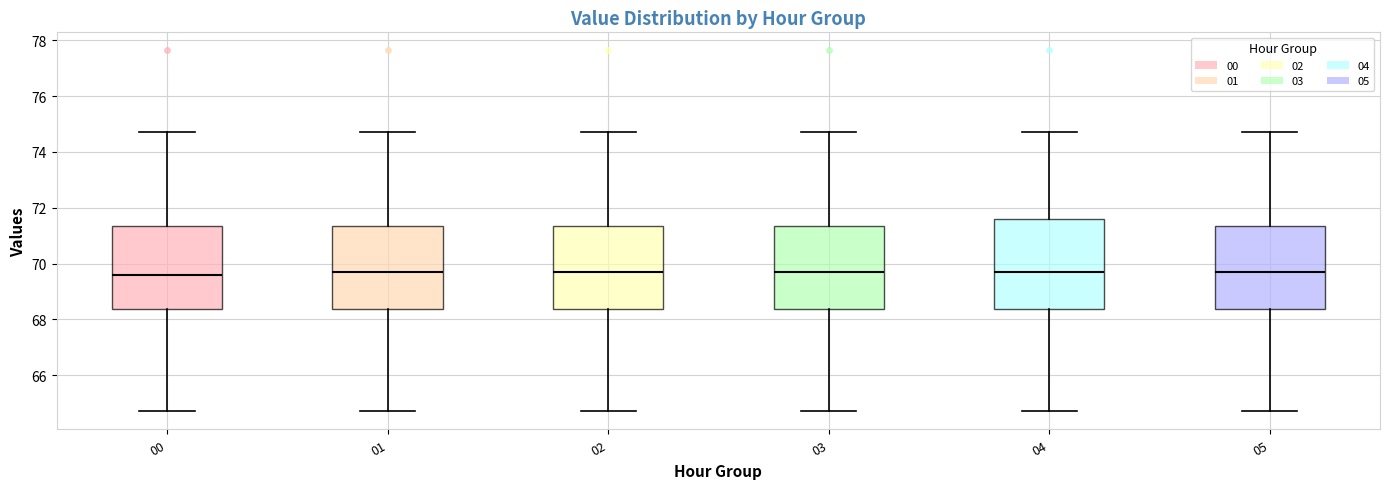

Where is the lower edge of the box at x = 03 on the y-axis? The values are not printed on the chart, so give them approximately, as read against the axis.

68.4